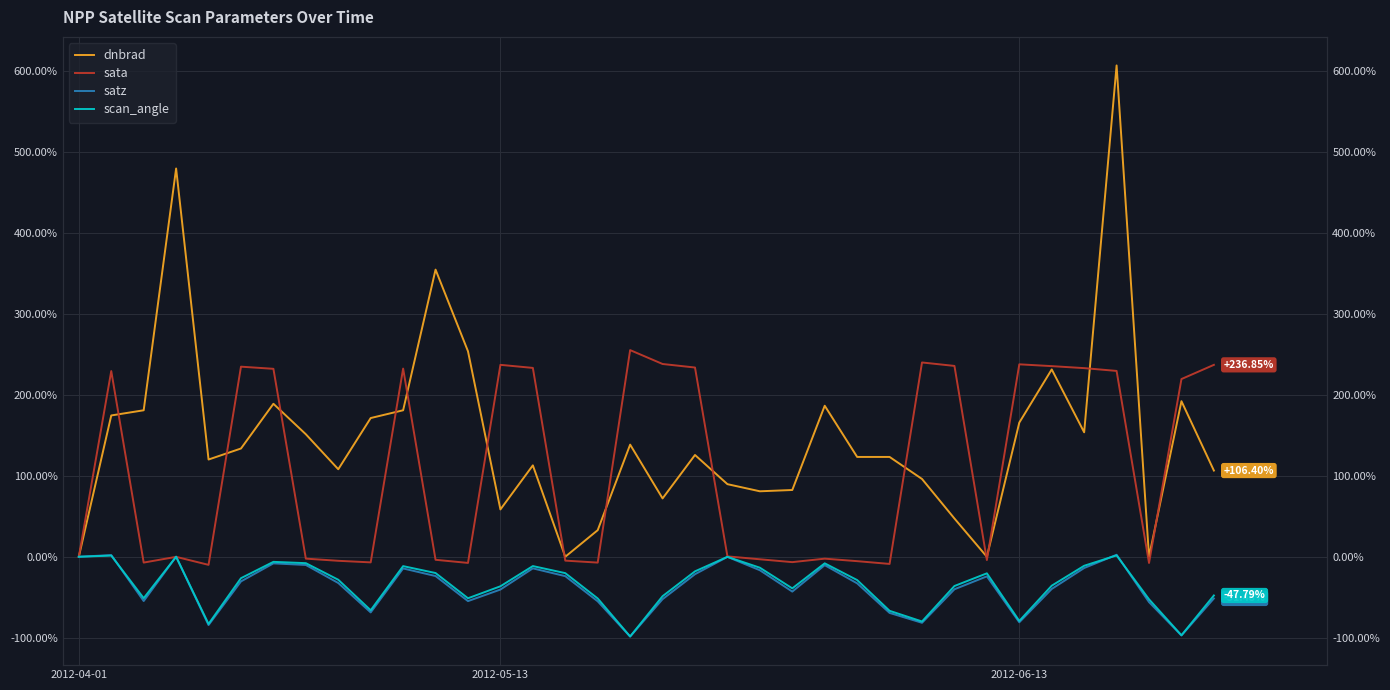

How many data points in dnbrad are above 125?

18